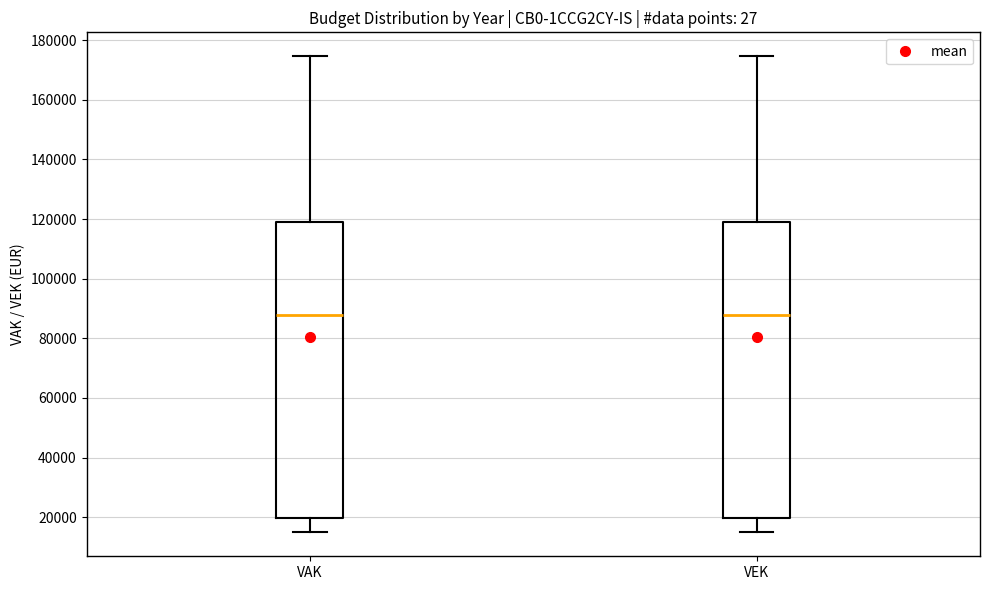

Reading left to right, transcribe this box plot: for each box, give where its median line is, the range the box spans, and where its two whiskers end, as read against the y-axis. The values are not printed on the chart, so give them approximately, as read against the axis.

VAK: median 88000, box 20000 to 118000, whiskers 14000 to 174000
VEK: median 88000, box 20000 to 118000, whiskers 14000 to 174000